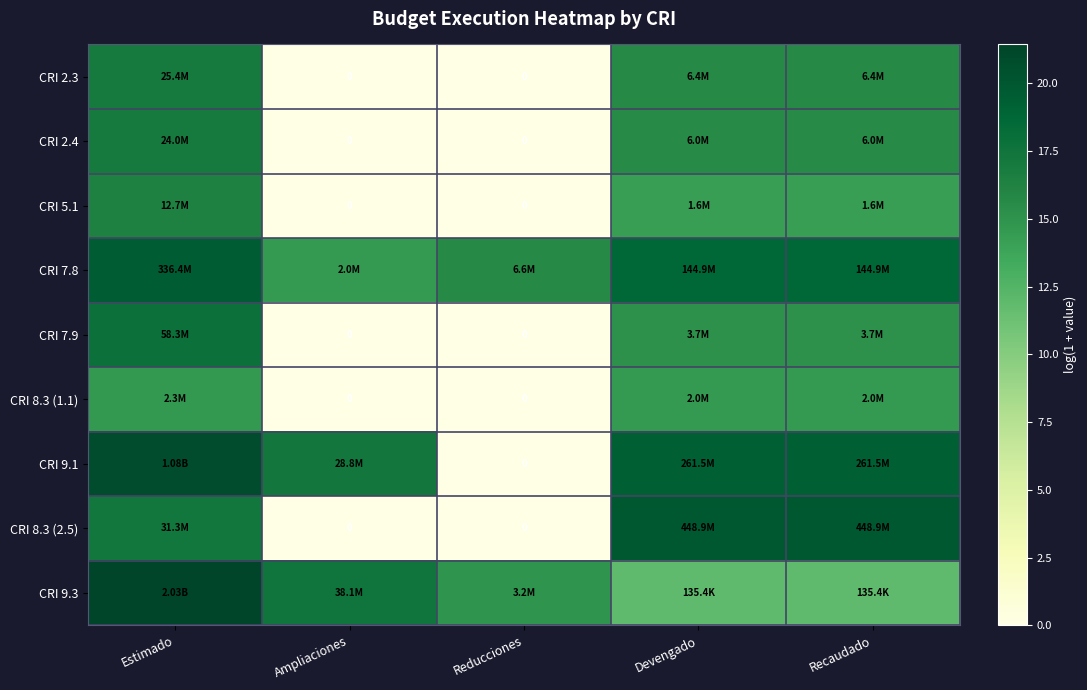

Rank the series at Devengado from highest to lowest value.

CRI 8.3 (2.5), CRI 9.1, CRI 7.8, CRI 2.3, CRI 2.4, CRI 7.9, CRI 8.3 (1.1), CRI 5.1, CRI 9.3